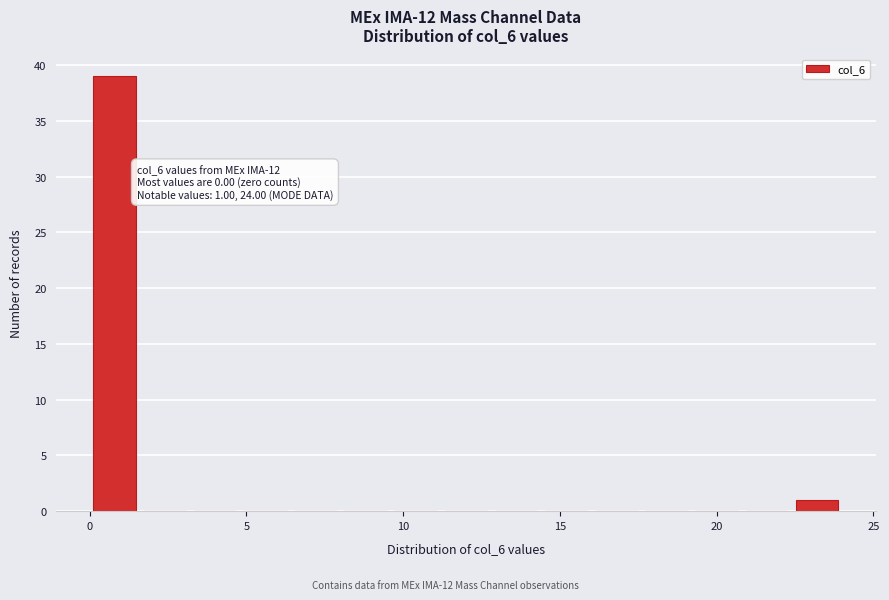

Read against the x-axis, roughly where is the centre of the tallest bar?

1.0